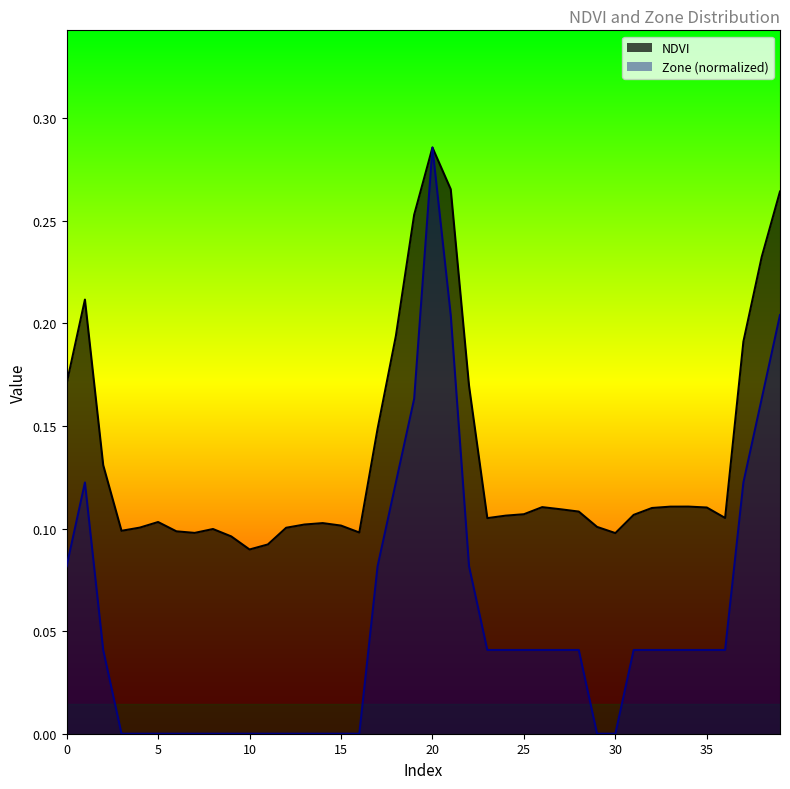

Reading left to right, list all the values displayed in this chart.

NDVI: 0.2	0.2	0.1	0.1	0.1	0.1	0.1	0.1	0.1	0.1	0.1	0.1	0.1	0.1	0.1	0.1	0.1	0.1	0.2	0.3	0.3	0.3	0.2	0.1	0.1	0.1	0.1	0.1	0.1	0.1	0.1	0.1	0.1	0.1	0.1	0.1	0.1	0.2	0.2	0.3
Zone: 0.1	0.1	0.0	0.0	0.0	0.0	0.0	0.0	0.0	0.0	0.0	0.0	0.0	0.0	0.0	0.0	0.0	0.1	0.1	0.2	0.3	0.2	0.1	0.0	0.0	0.0	0.0	0.0	0.0	0.0	0.0	0.0	0.0	0.0	0.0	0.0	0.0	0.1	0.2	0.2